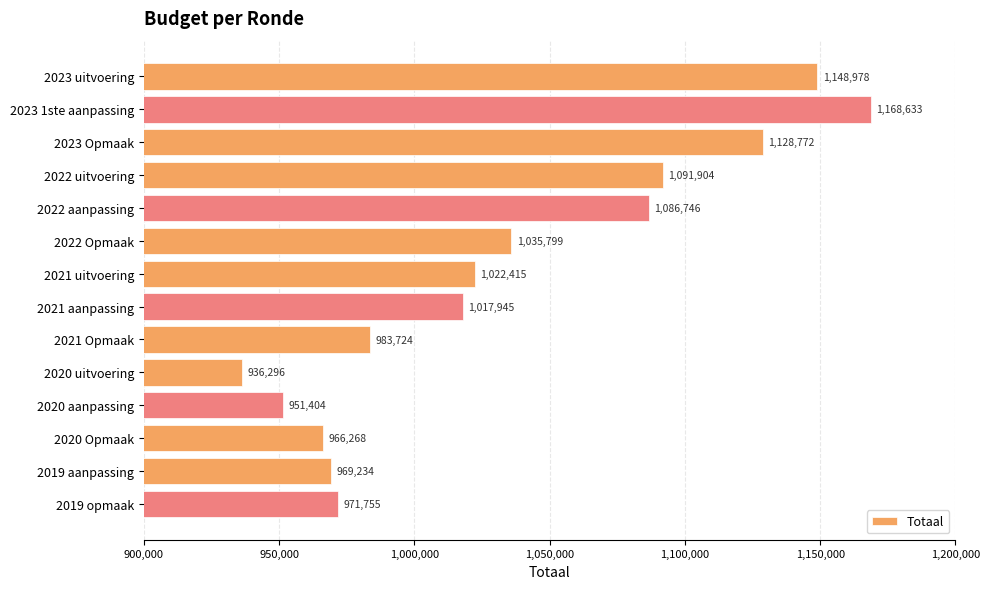

Reading top to bottom, transcribe all the data shown in this chart.

1148978	1168633	1128772	1091904	1086746	1035799	1022415	1017945	983724	936296	951404	966268	969234	971755